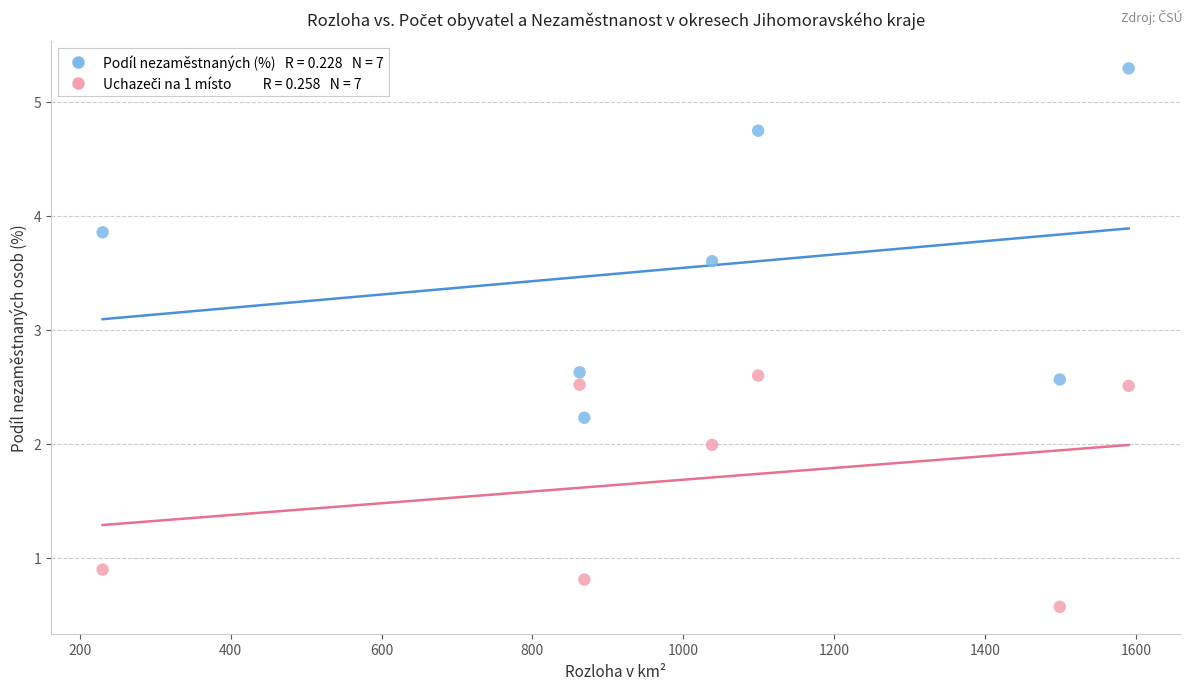

Across all data points, what is the range of X values (max minus min)?

1360.2